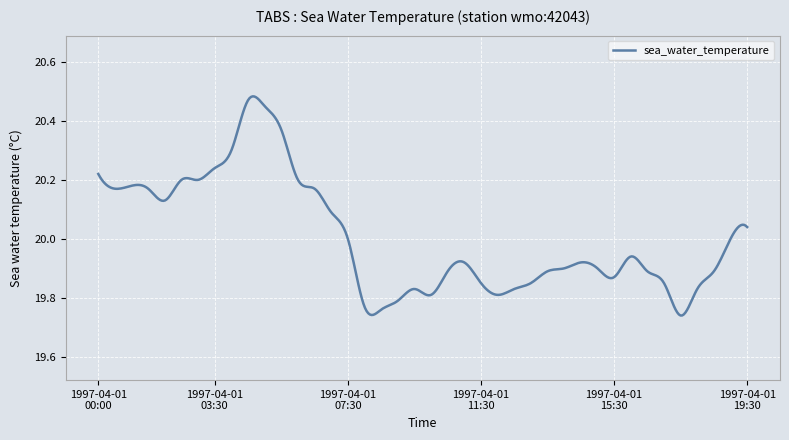

List the labels in order of value, smallest first.

1997-04-01T17:30, 1997-04-01T08:30, 1997-04-01T08:00, 1997-04-01T09:00, 1997-04-01T10:00, 1997-04-01T12:00, 1997-04-01T09:30, 1997-04-01T12:30, 1997-04-01T18:00, 1997-04-01T11:30, 1997-04-01T13:00, 1997-04-01T17:00, 1997-04-01T15:30, 1997-04-01T10:30, 1997-04-01T13:30, 1997-04-01T16:30, 1997-04-01T18:30, 1997-04-01T14:00, 1997-04-01T15:00, 1997-04-01T11:00, 1997-04-01T14:30, 1997-04-01T16:00, 1997-04-01T07:30, 1997-04-01T19:00, 1997-04-01T19:30, 1997-04-01T07:00, 1997-04-01T02:00, 1997-04-01T00:30, 1997-04-01T01:30, 1997-04-01T06:30, 1997-04-01T01:00, 1997-04-01T02:30, 1997-04-01T03:00, 1997-04-01T06:00, 1997-04-01T00:00, 1997-04-01T03:30, 1997-04-01T04:00, 1997-04-01T05:30, 1997-04-01T05:00, 1997-04-01T04:30